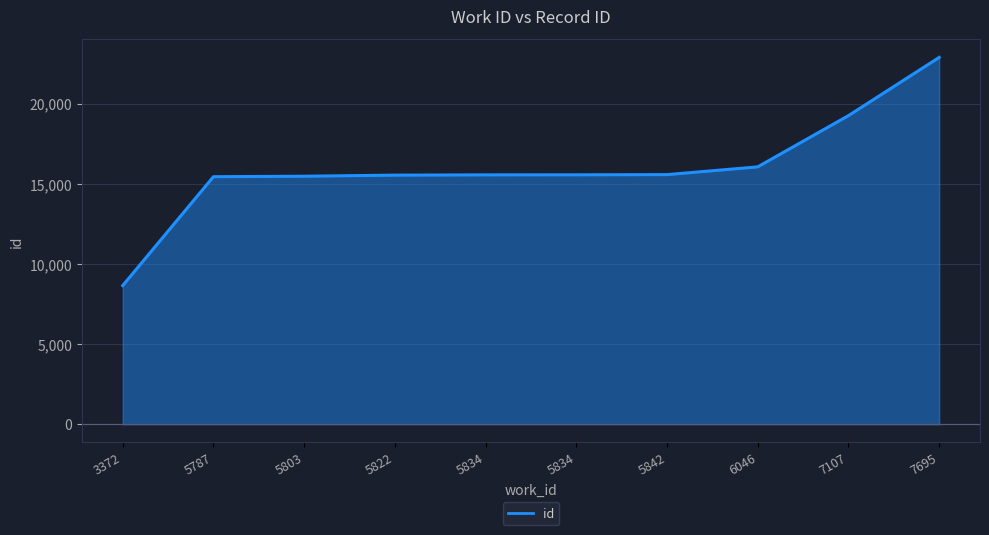

How many lines are shown in the chart?

1